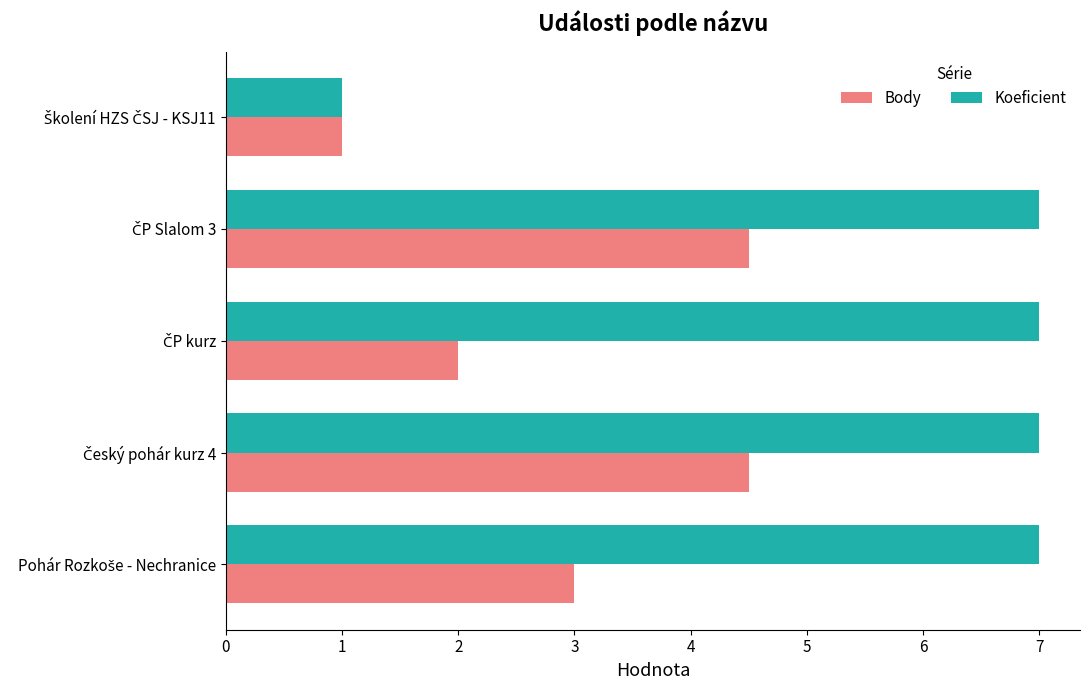

What is the difference between the maximum and minimum values in the Koeficient series?

6.0